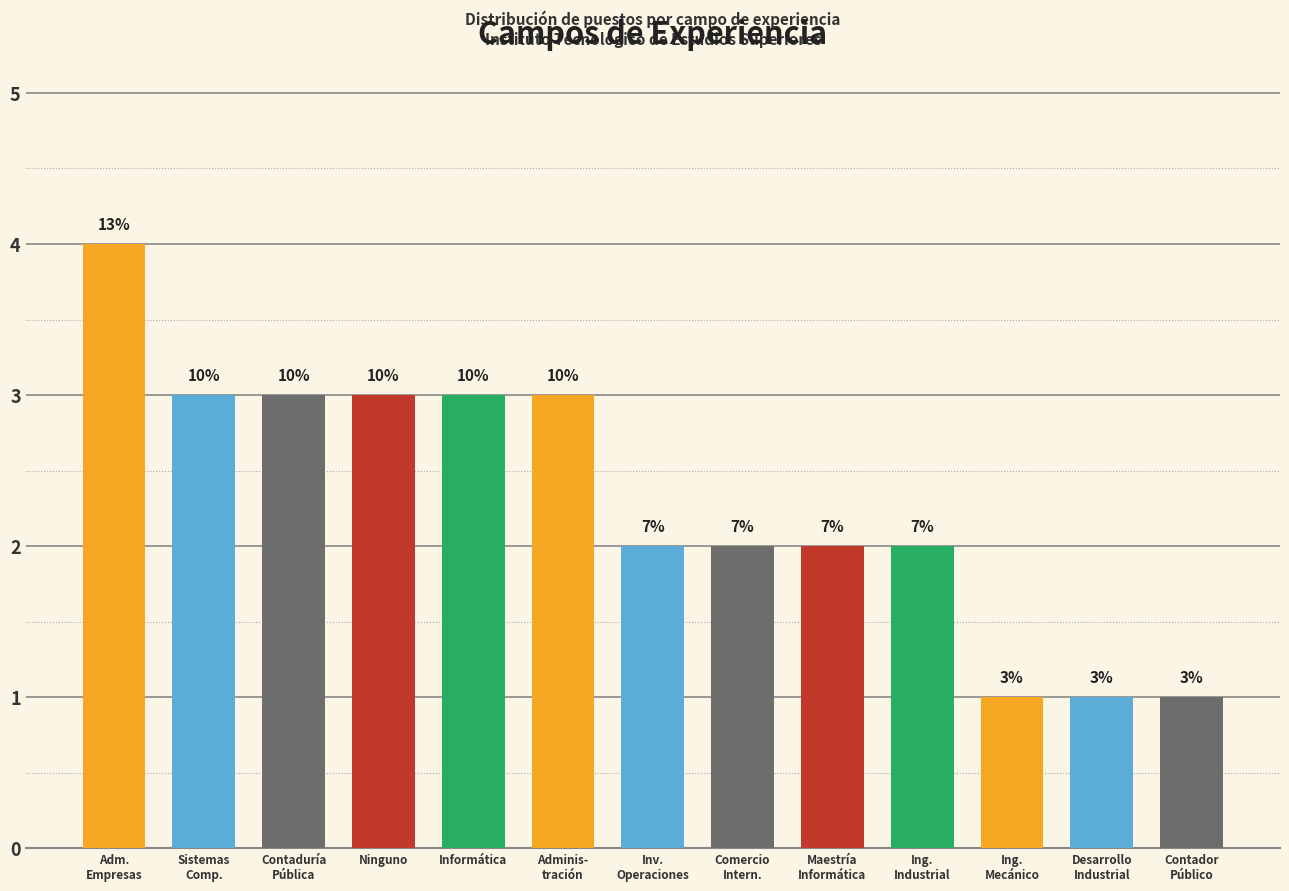

Rank the categories by value from lowest to highest.

Ing mecánico administrador, Desarrollo Industrial, Contador Público, Investigación de Operaciones, Comercio internacional, Maestría en Informática administrativa, Ingeniería industrial, Sistemas computacionales, Contaduría publica, Ninguno, Informática, Administración, Administración de empresas